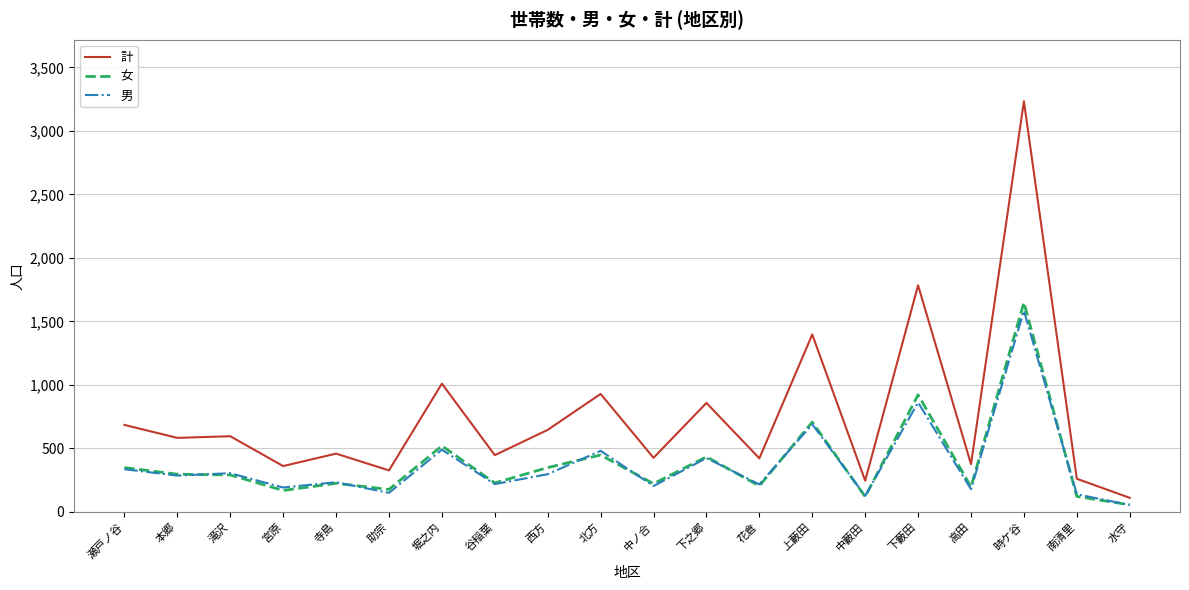

True or false: 女 and 計 intersect in this chart.

False